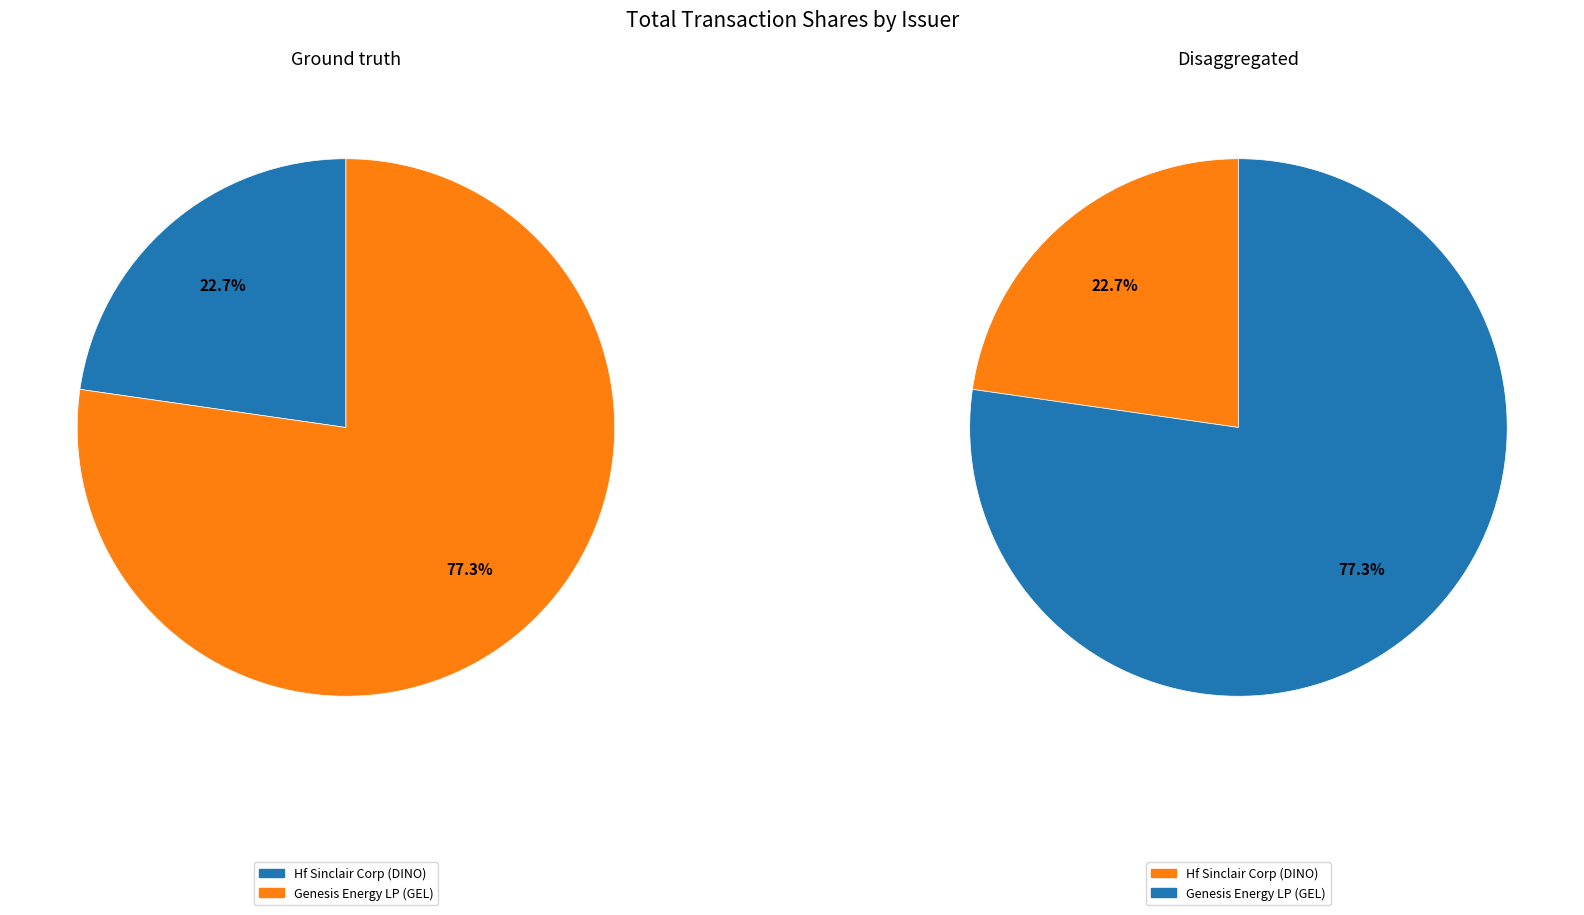

How many segments does this pie chart have?

2